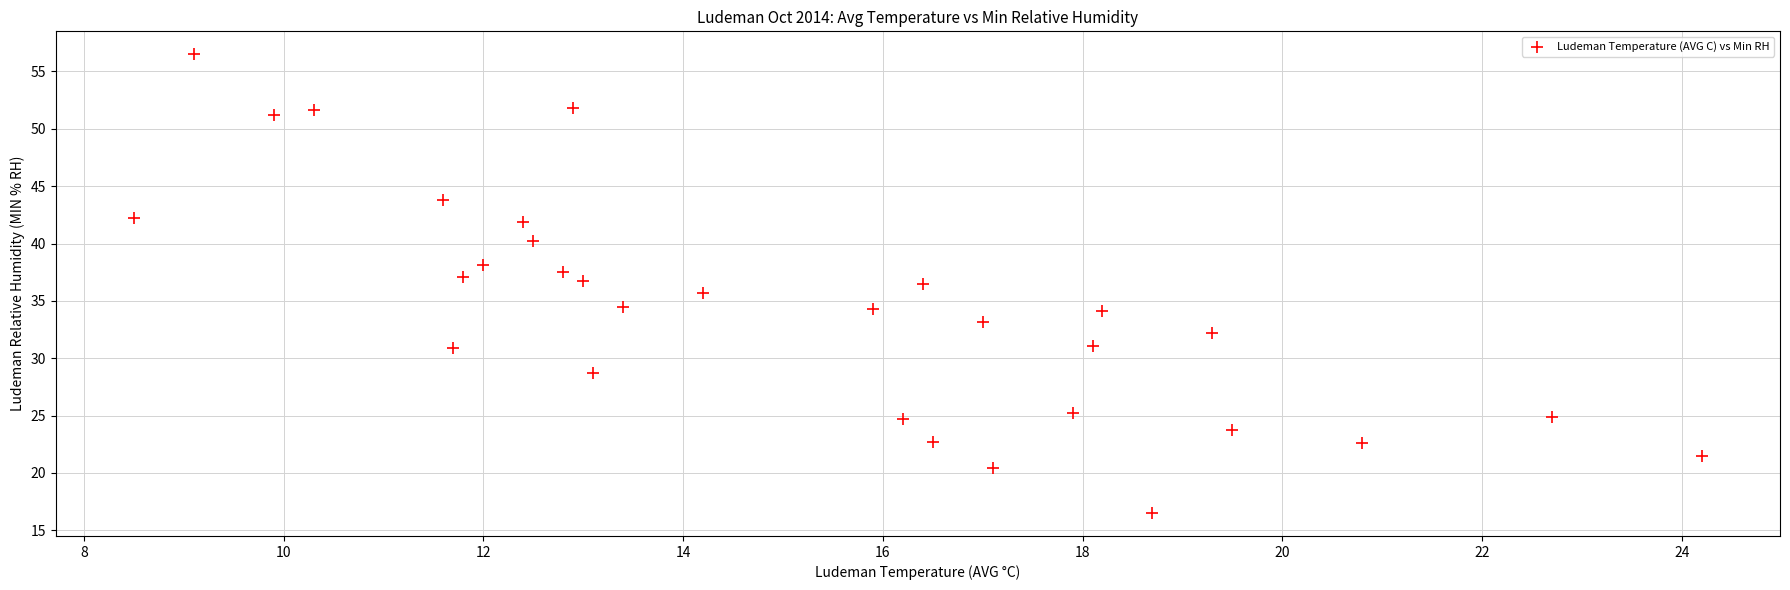

What is the range of X values (max minus min)?

15.7